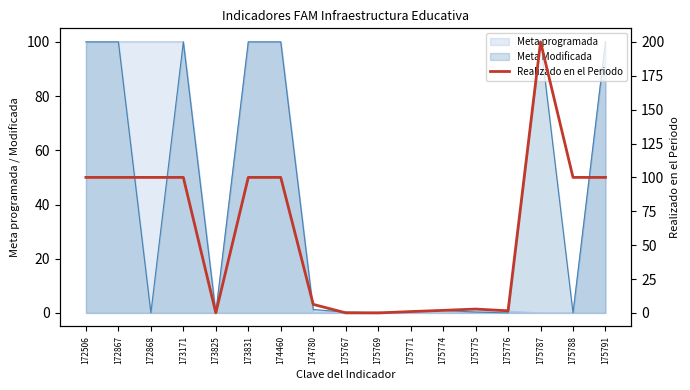

What is the value of the 15th point from the left?

200.0